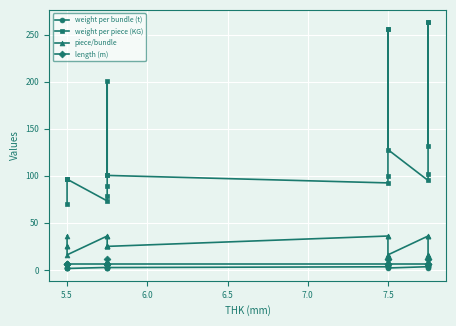

The value of length (m) at 8 is 2.3. True or false?

False